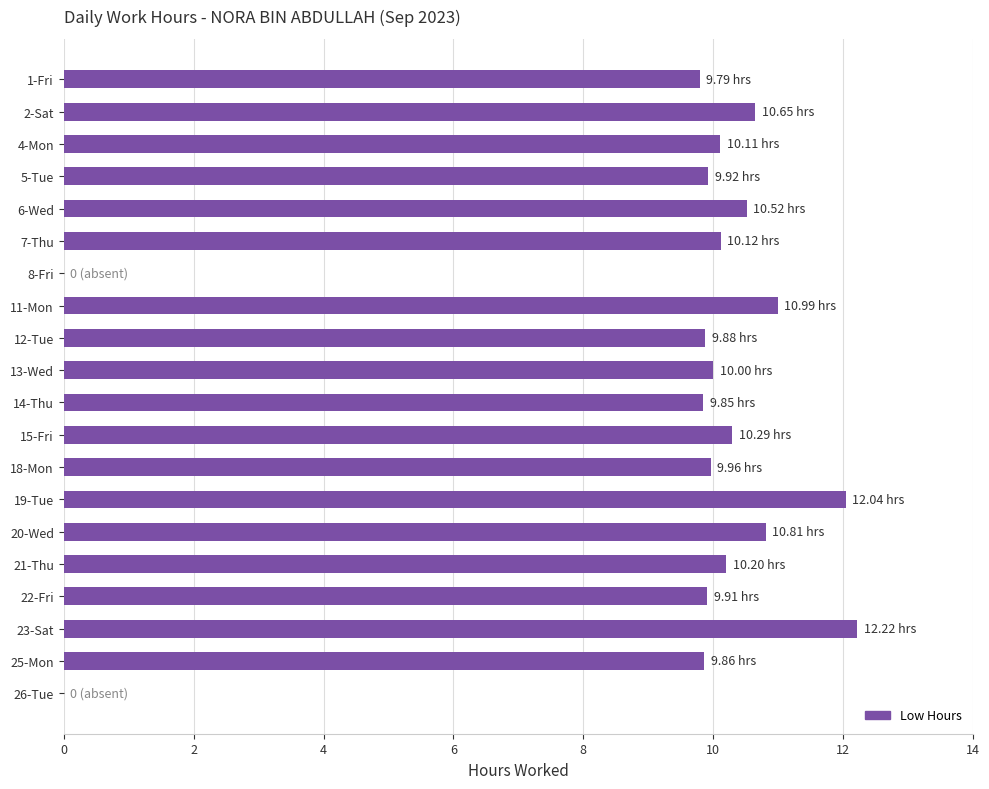

Between 5-Tue and 23-Sat, which is larger?

23-Sat